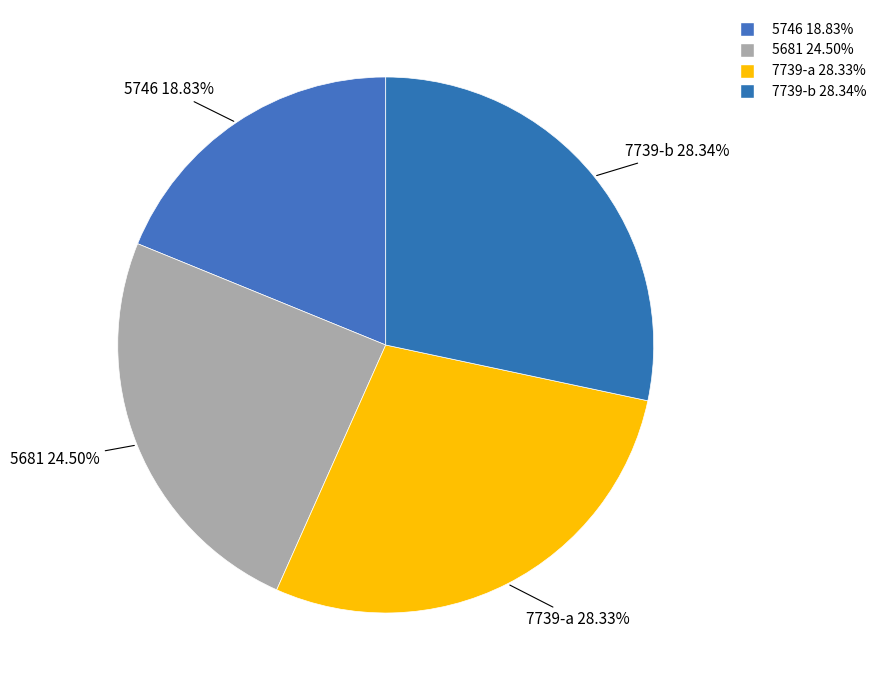

True or false: 7739-a accounts for 21% of the total.

False